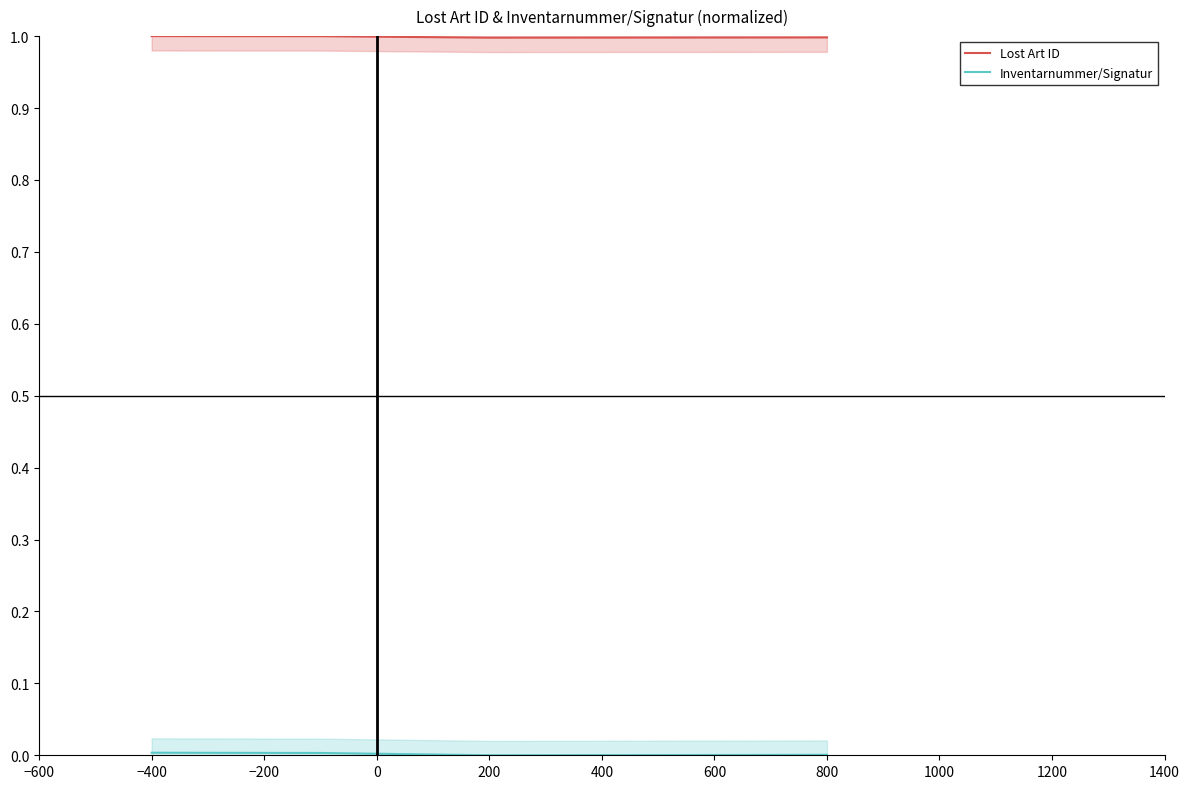

Is this an area chart (filled region under the line)?

No